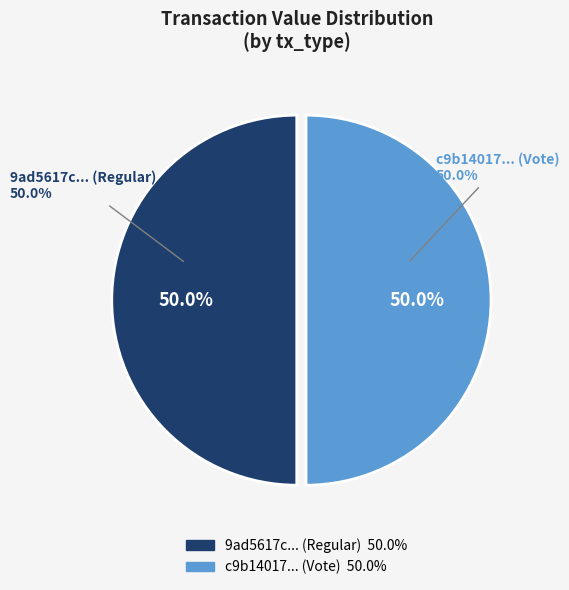

The Regular (io_index=0) slice represents 7% of the pie. True or false?

False